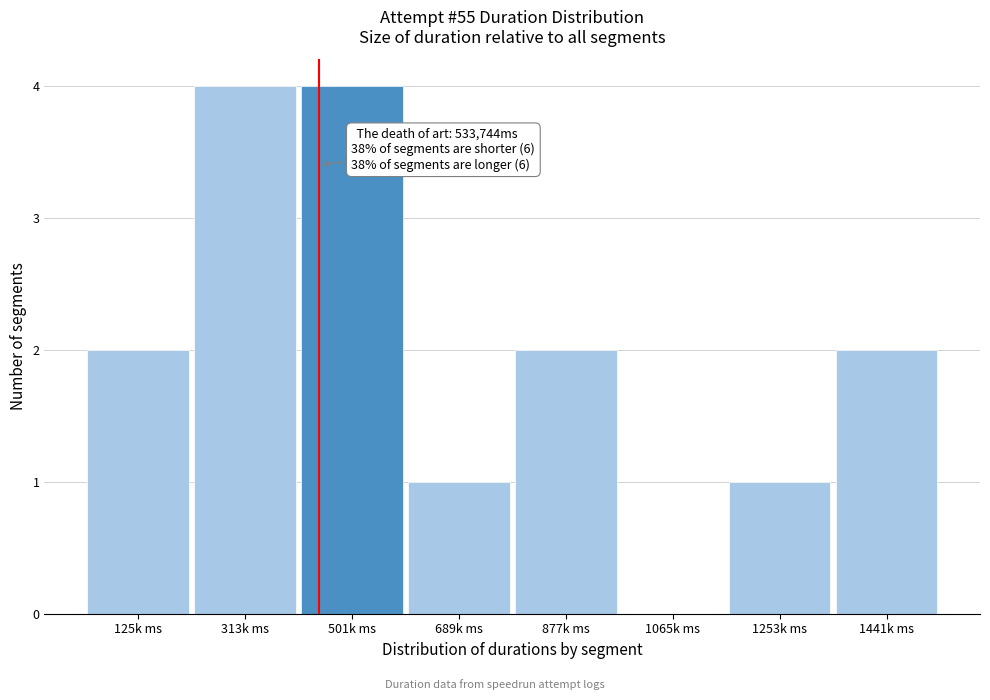

Reading left to right, transcribe all the data shown in this chart.

125k ms=2	313k ms=4	501k ms=4	689k ms=1	877k ms=2	1065k ms=0	1253k ms=1	1441k ms=2